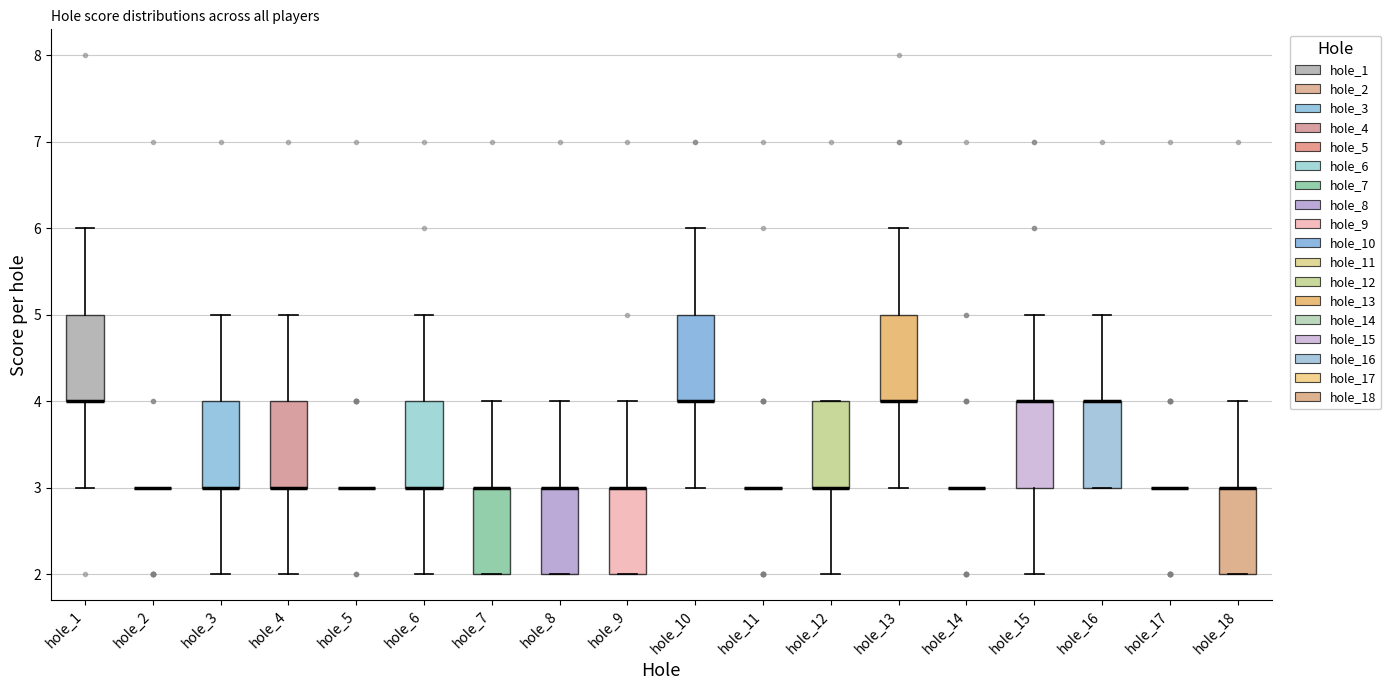

Reading left to right, read every box against the y-axis: the position of its median line, the range the box covers, and the ends of its whiskers. The values are not printed on the chart, so give them approximately, as read against the axis.

hole_1: median 4 (drawn on the box's lower edge), box 4 to 5, whiskers 3 to 6
hole_2: box collapsed to a line at 3, whiskers 3 to 3
hole_3: median 3 (drawn on the box's lower edge), box 3 to 4, whiskers 2 to 5
hole_4: median 3 (drawn on the box's lower edge), box 3 to 4, whiskers 2 to 5
hole_5: box collapsed to a line at 3, whiskers 3 to 3
hole_6: median 3 (drawn on the box's lower edge), box 3 to 4, whiskers 2 to 5
hole_7: median 3 (drawn on the box's upper edge), box 2 to 3, whiskers 2 to 4
hole_8: median 3 (drawn on the box's upper edge), box 2 to 3, whiskers 2 to 4
hole_9: median 3 (drawn on the box's upper edge), box 2 to 3, whiskers 2 to 4
hole_10: median 4 (drawn on the box's lower edge), box 4 to 5, whiskers 3 to 6
hole_11: box collapsed to a line at 3, whiskers 3 to 3
hole_12: median 3 (drawn on the box's lower edge), box 3 to 4, whiskers 2 to 4
hole_13: median 4 (drawn on the box's lower edge), box 4 to 5, whiskers 3 to 6
hole_14: box collapsed to a line at 3, whiskers 3 to 3
hole_15: median 4 (drawn on the box's upper edge), box 3 to 4, whiskers 2 to 5
hole_16: median 4 (drawn on the box's upper edge), box 3 to 4, whiskers 3 to 5
hole_17: box collapsed to a line at 3, whiskers 3 to 3
hole_18: median 3 (drawn on the box's upper edge), box 2 to 3, whiskers 2 to 4